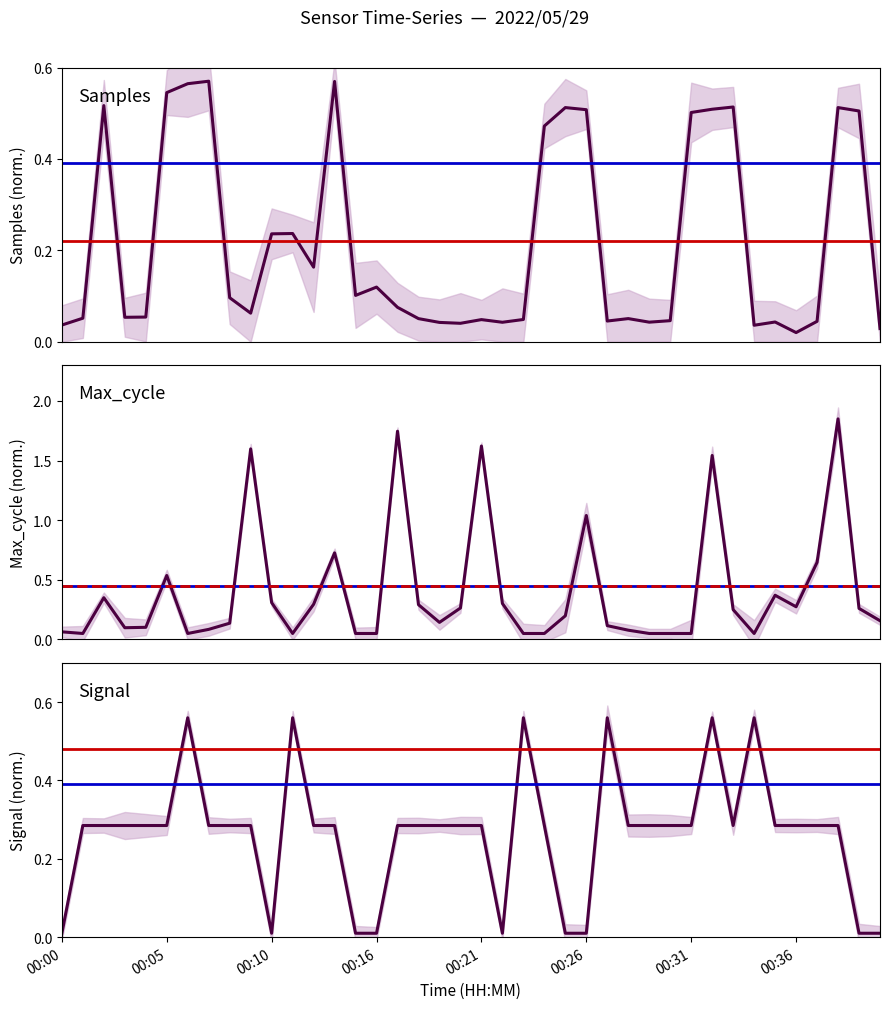

What is the label of the 37th point from the left?

36